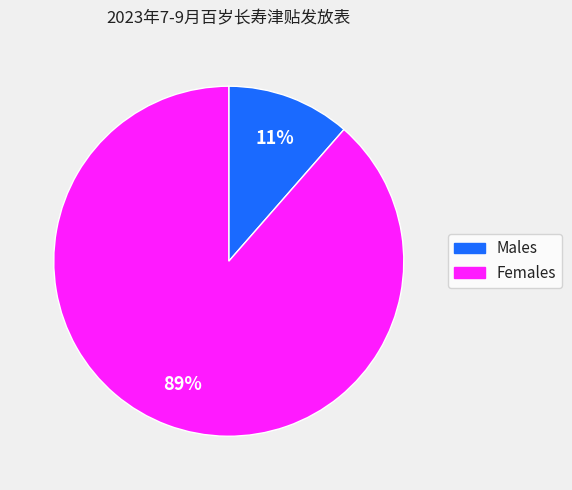

Count the number of slices in the pie.

2